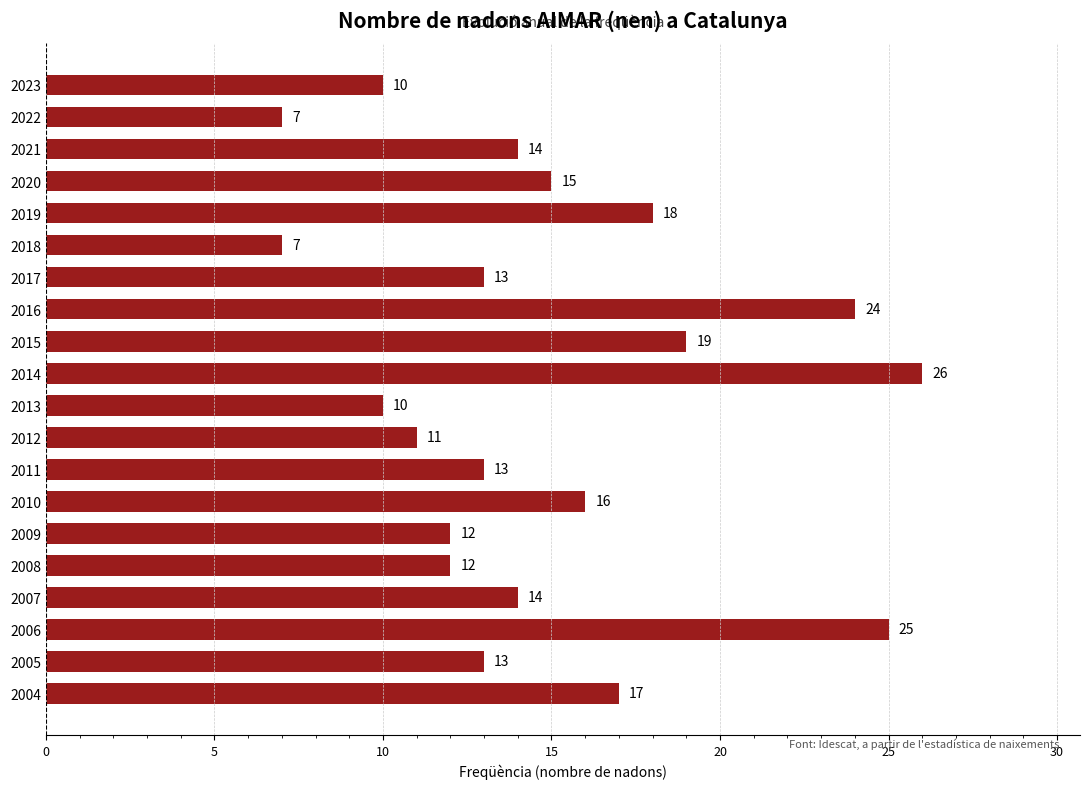

What is the value of the 13th bar from the top?

13